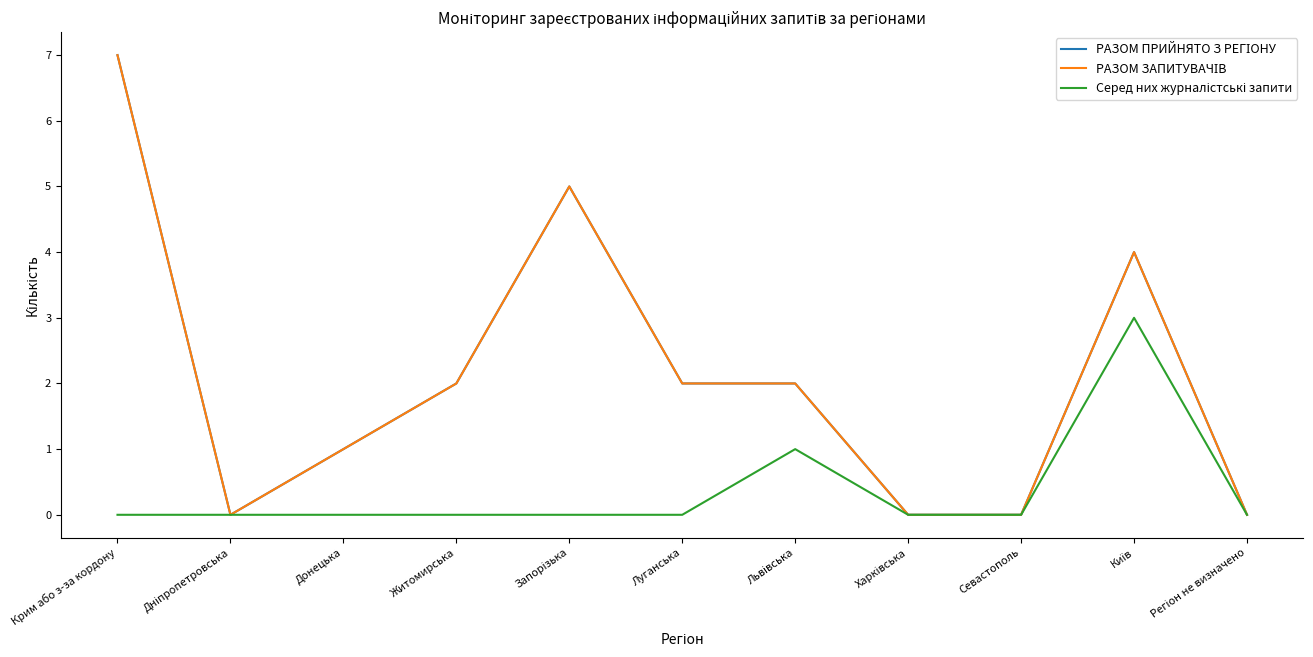

The value of Серед них журналістські запити at Регіон не визначено is 1. True or false?

False